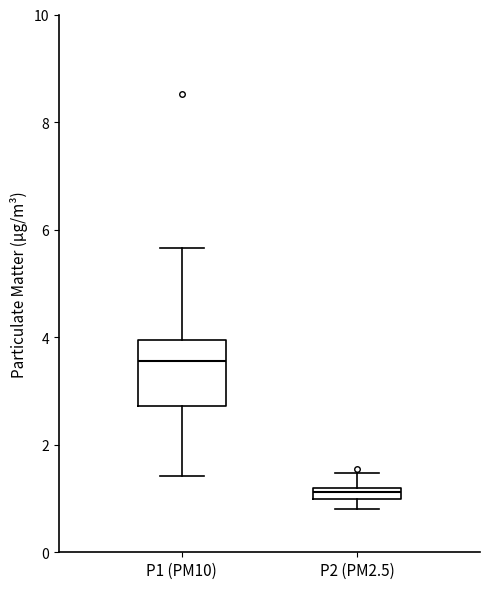

Which box is the tallest, from its lower edge to its upper edge?

P1 (PM10)